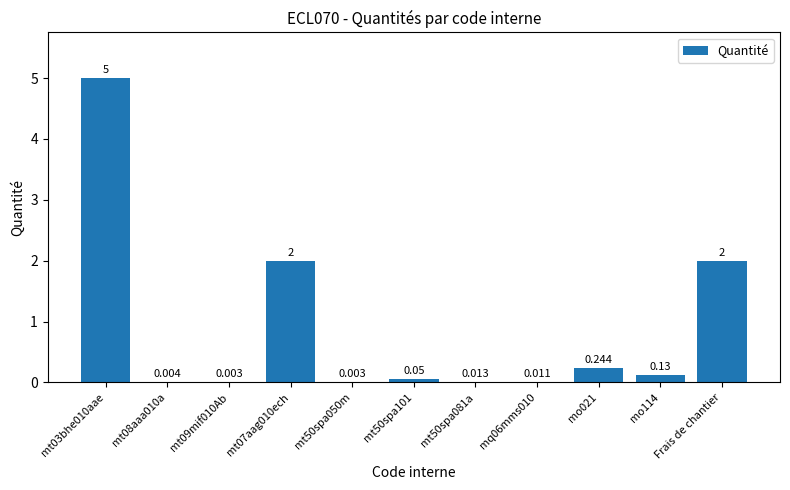

What is the difference between the maximum and minimum values?

5.0